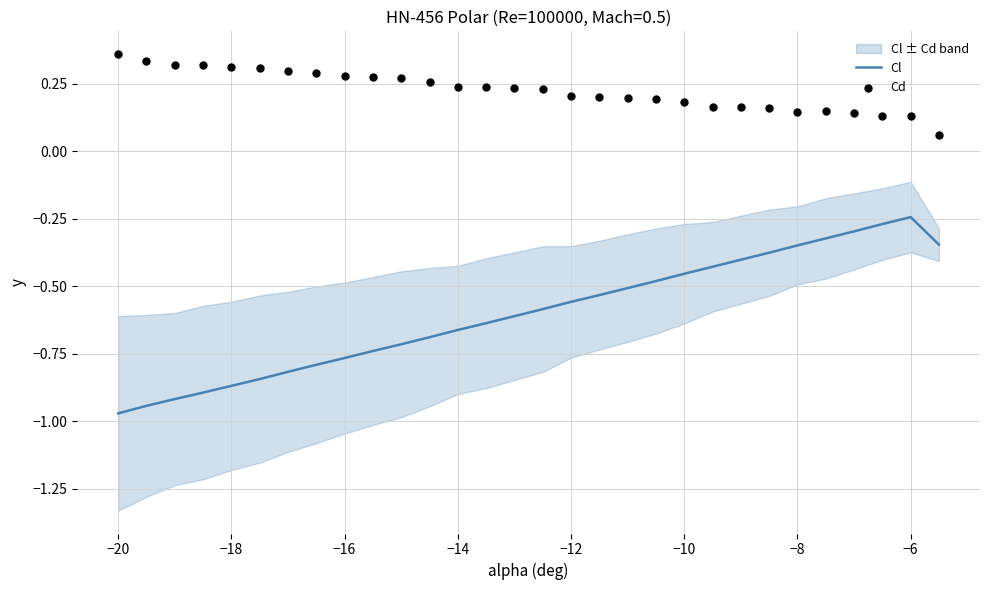

What are all the series names shown in the legend?

Cl, Cd